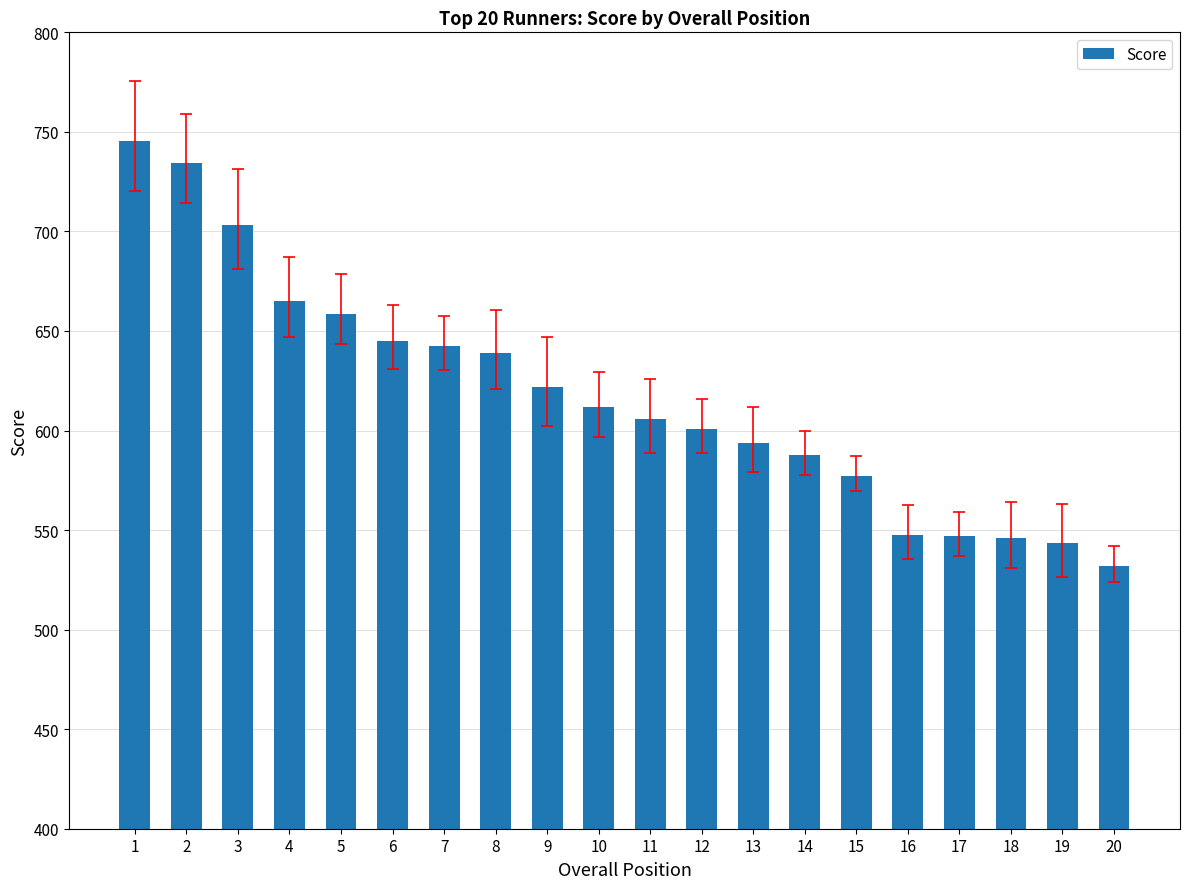

What value does the data have at 8?

638.7